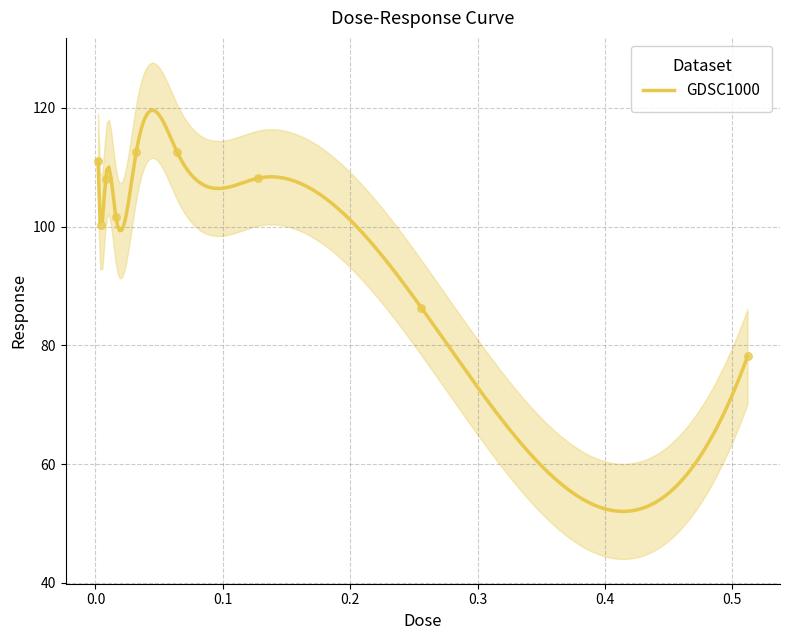

Approximately how many times larger is the value at 0.002 compared to 0.032?

1.0